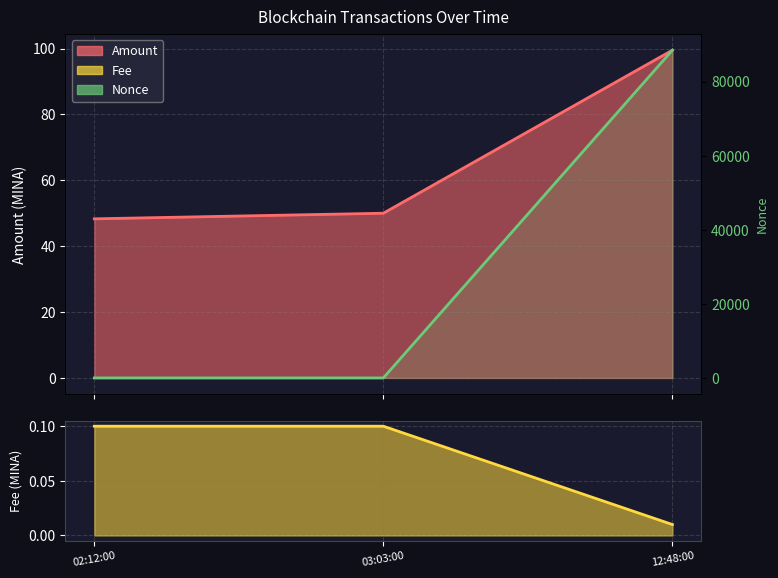

At which label does Amount reach its peak?

12:48:00